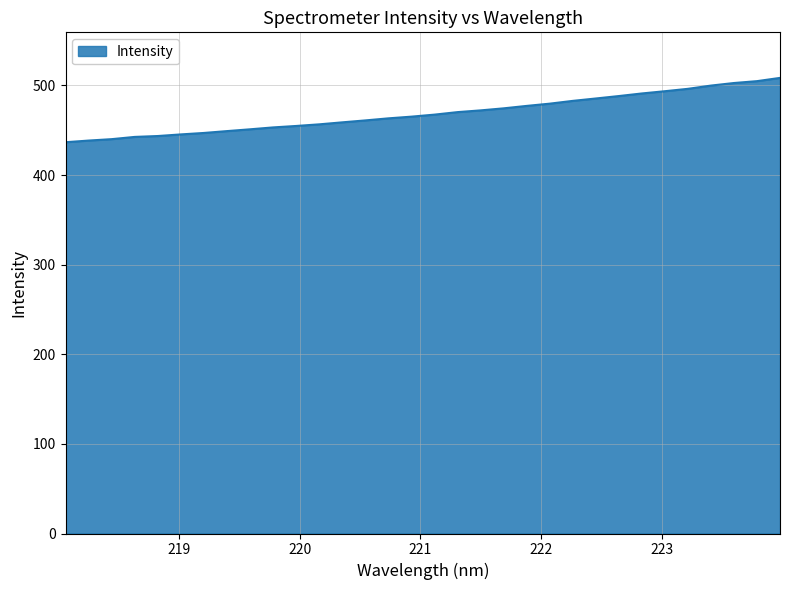

Does the chart have visible grid lines?

Yes